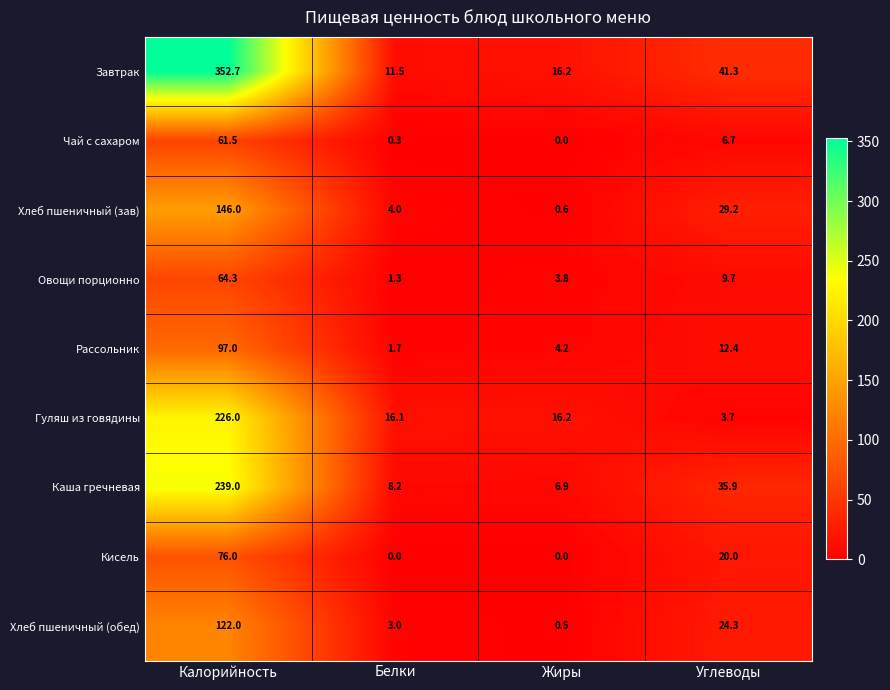

Is it true that Завтрак equals 16.2 at Жиры?

True